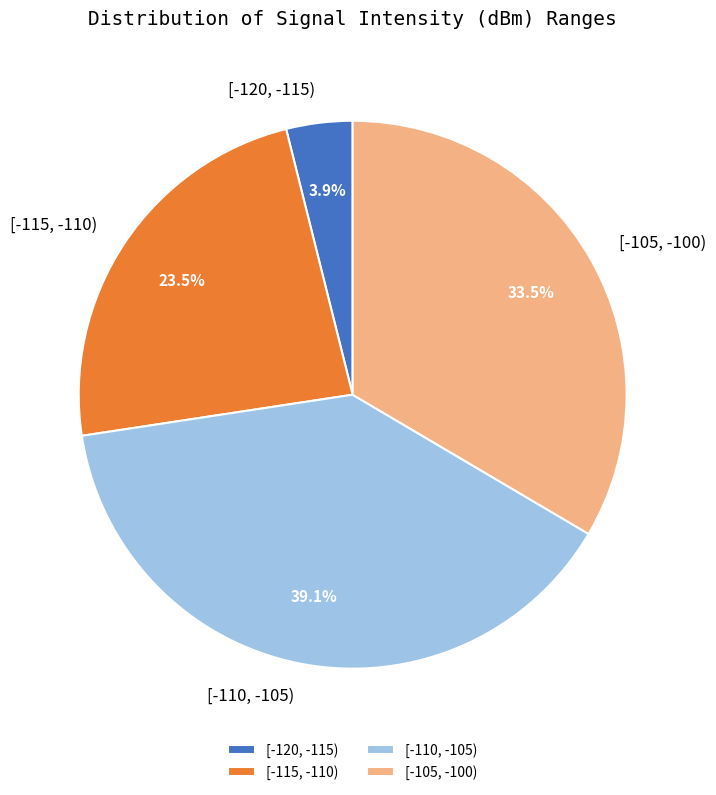

Which category has the biggest portion of the pie?

[-110, -105)